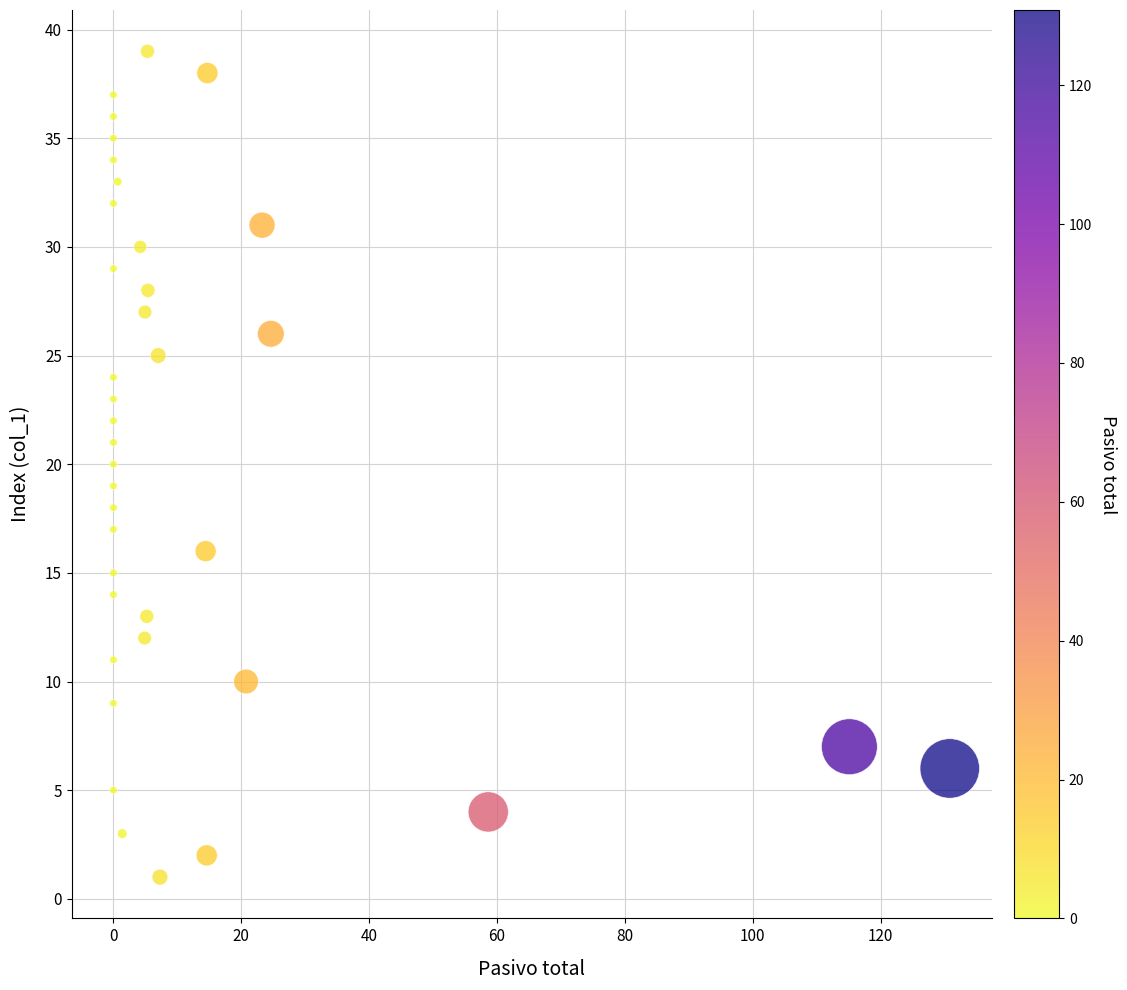

What is the range of Y values (max minus min)?

38